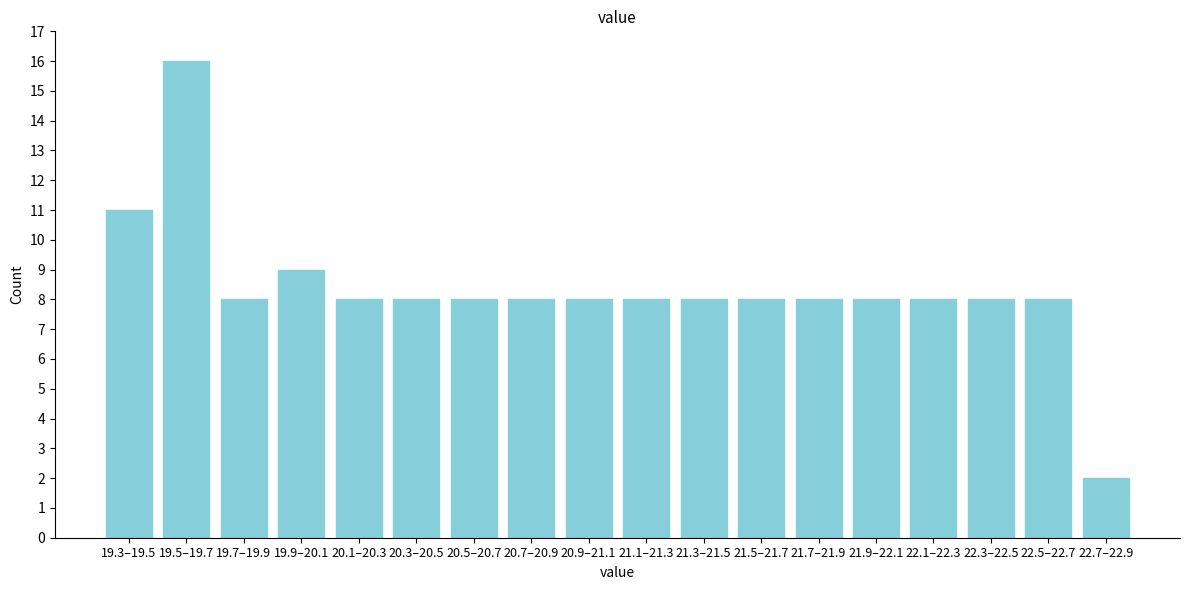

Reading left to right, list all the values displayed in this chart.

19.3–19.5=11	19.5–19.7=16	19.7–19.9=8	19.9–20.1=9	20.1–20.3=8	20.3–20.5=8	20.5–20.7=8	20.7–20.9=8	20.9–21.1=8	21.1–21.3=8	21.3–21.5=8	21.5–21.7=8	21.7–21.9=8	21.9–22.1=8	22.1–22.3=8	22.3–22.5=8	22.5–22.7=8	22.7–22.9=2